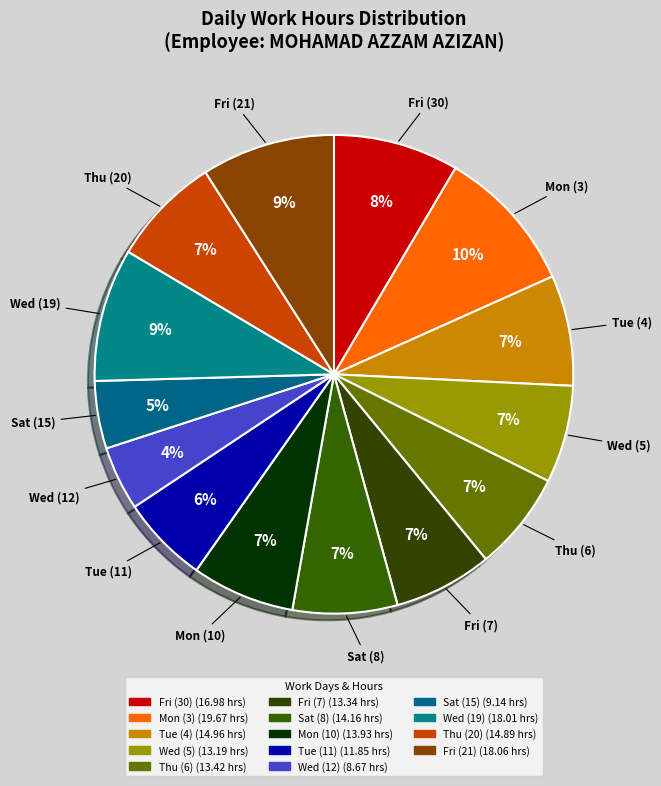

How many segments does this pie chart have?

14